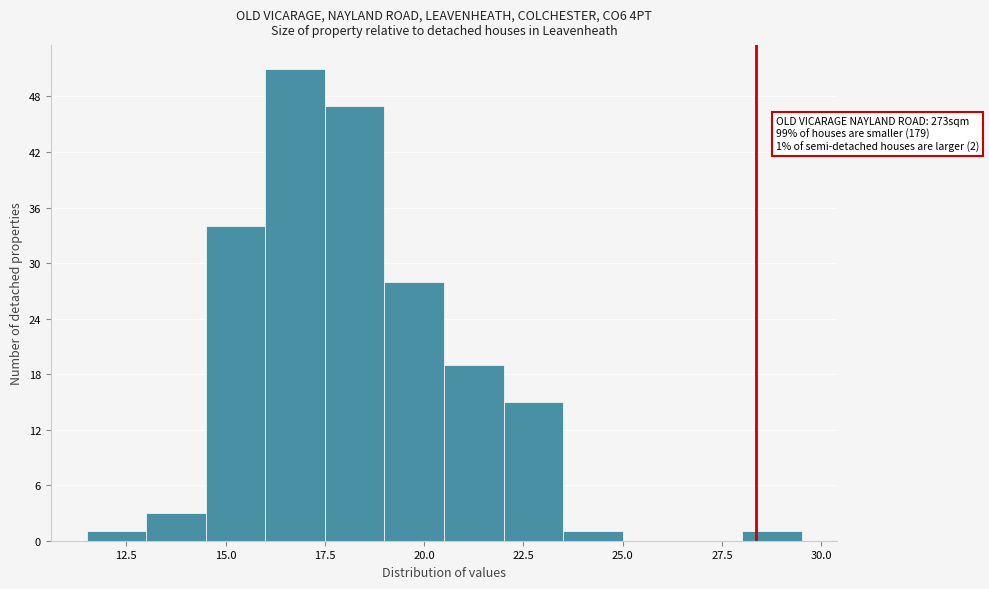

Read against the x-axis, roughly where is the centre of the tallest bar?

17.0